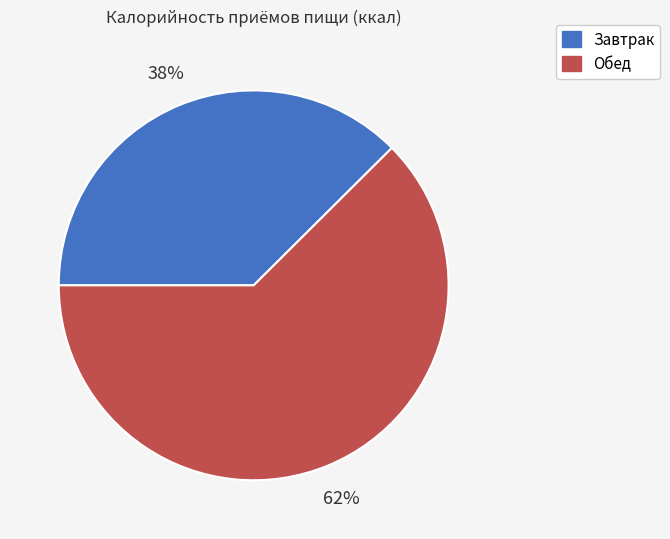

To the nearest percent, what portion does Обед represent?

62%